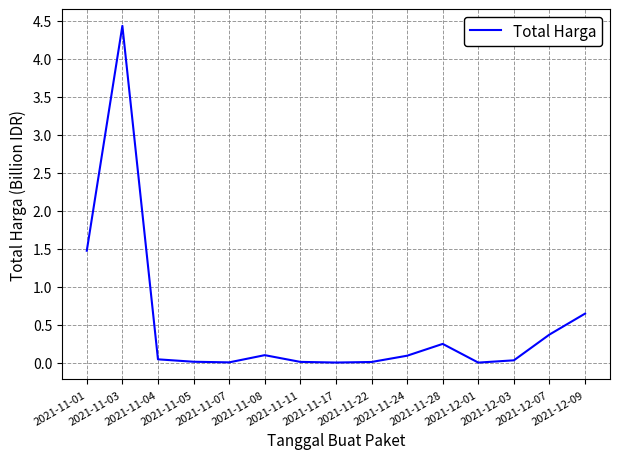

What is the maximum value shown in the chart?

4.4